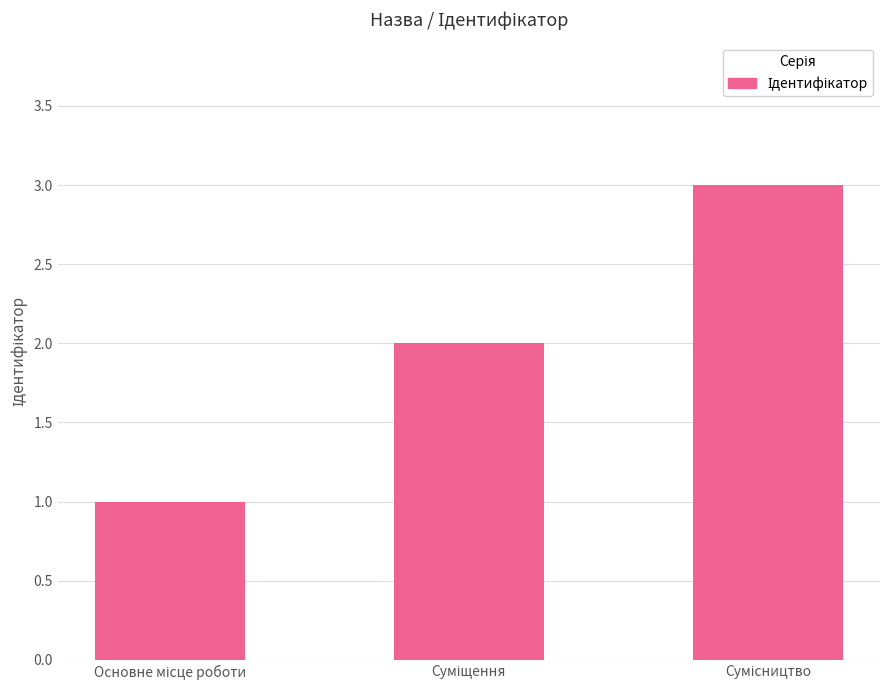

What is the maximum value shown in the chart?

3